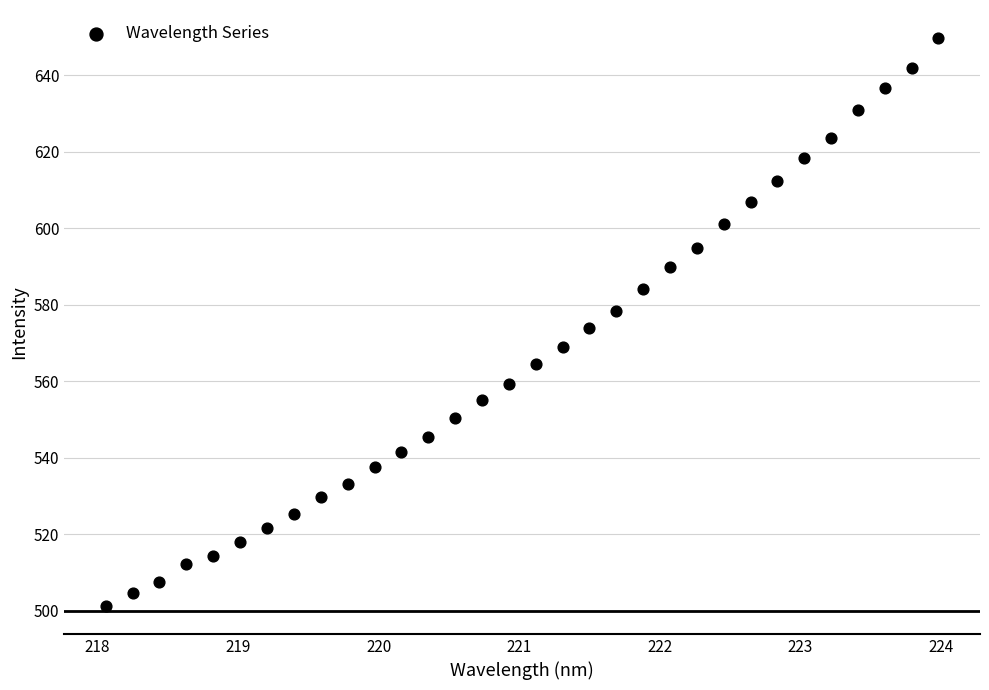

What is the range of Y values (max minus min)?

148.3